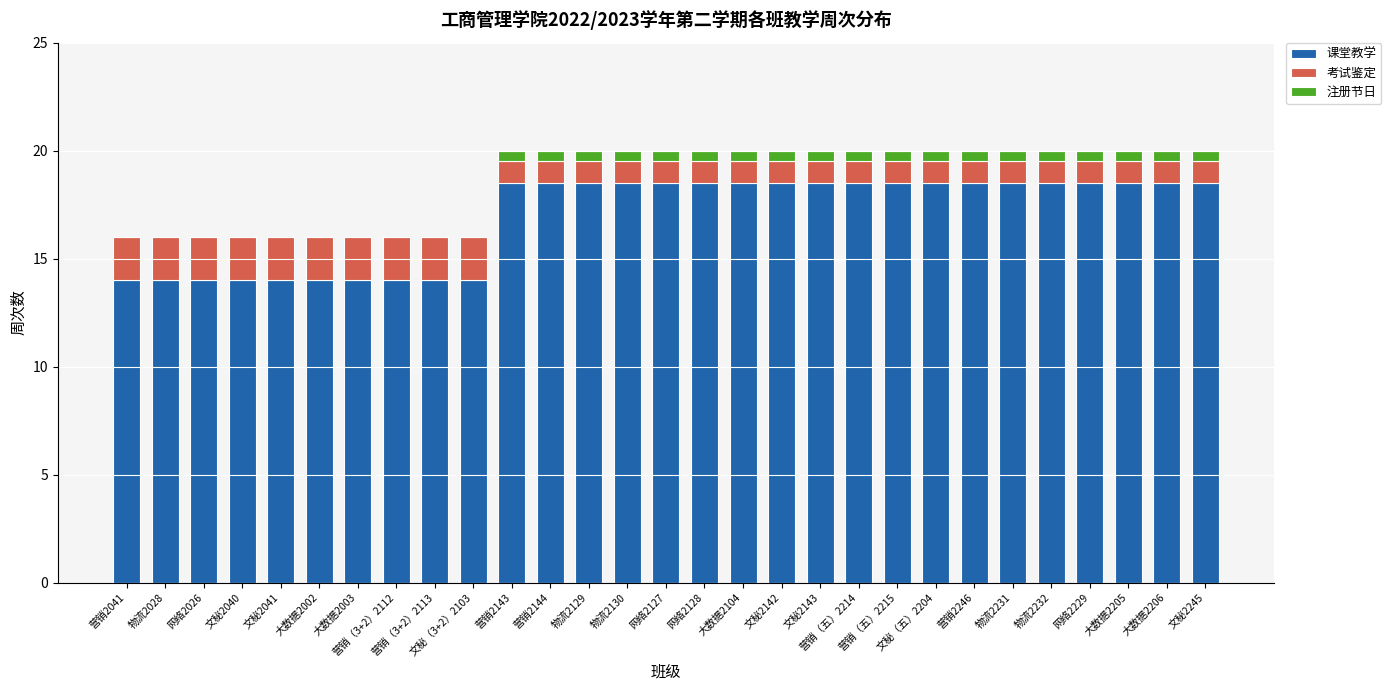

At which category is the sum across all series the highest?

营销2143